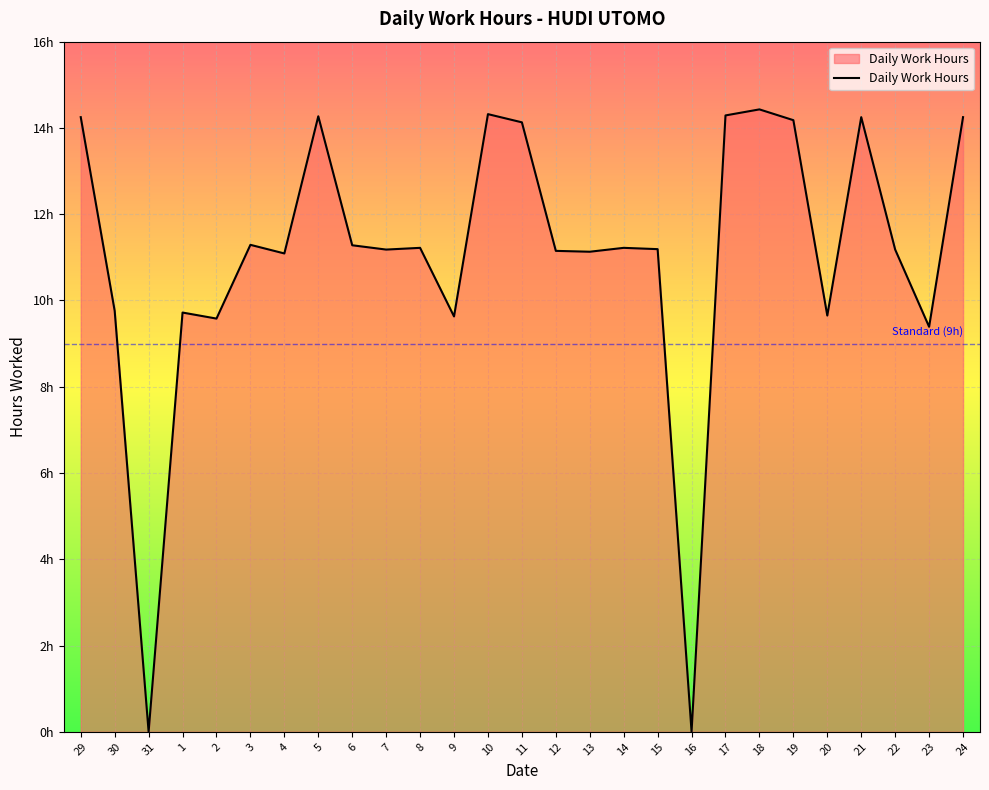

Does the chart display data point markers on the line(s)?

No